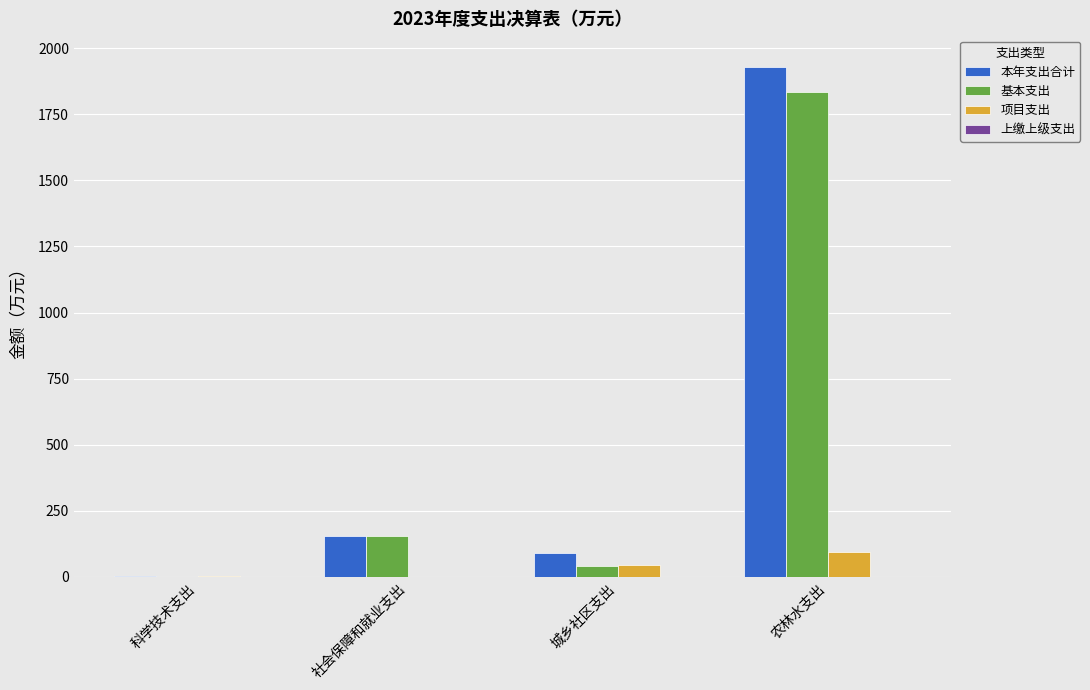

Which category has the highest value across all series?

农林水支出